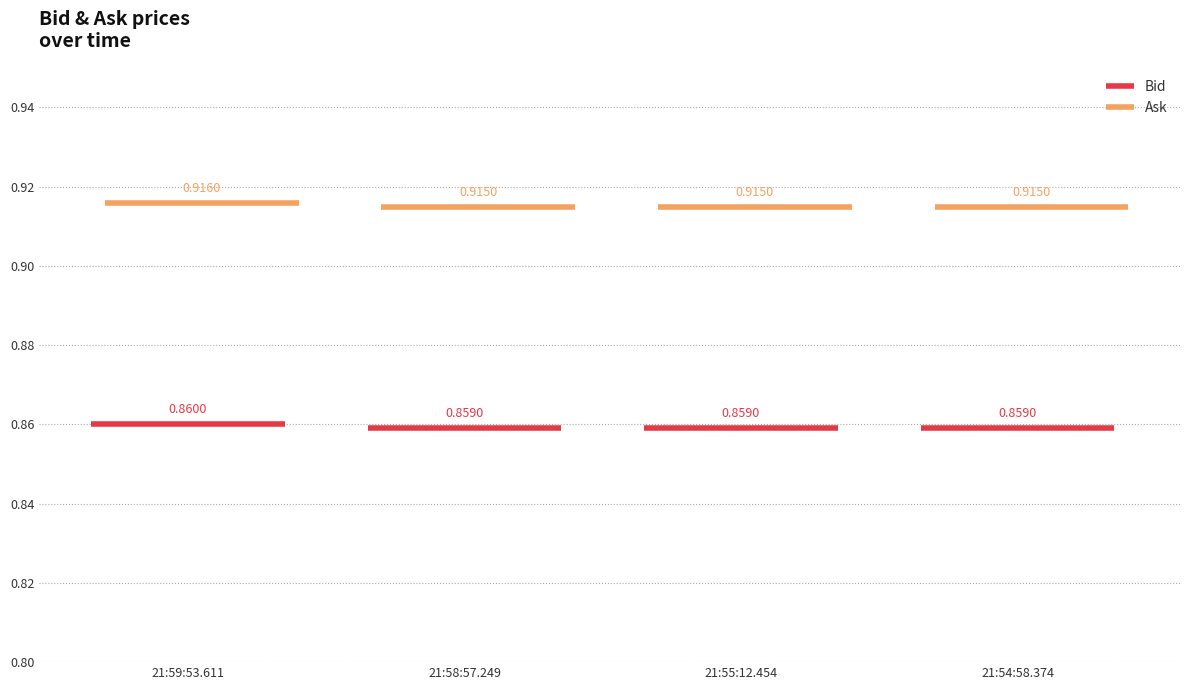

How many categories are shown in the chart?

4